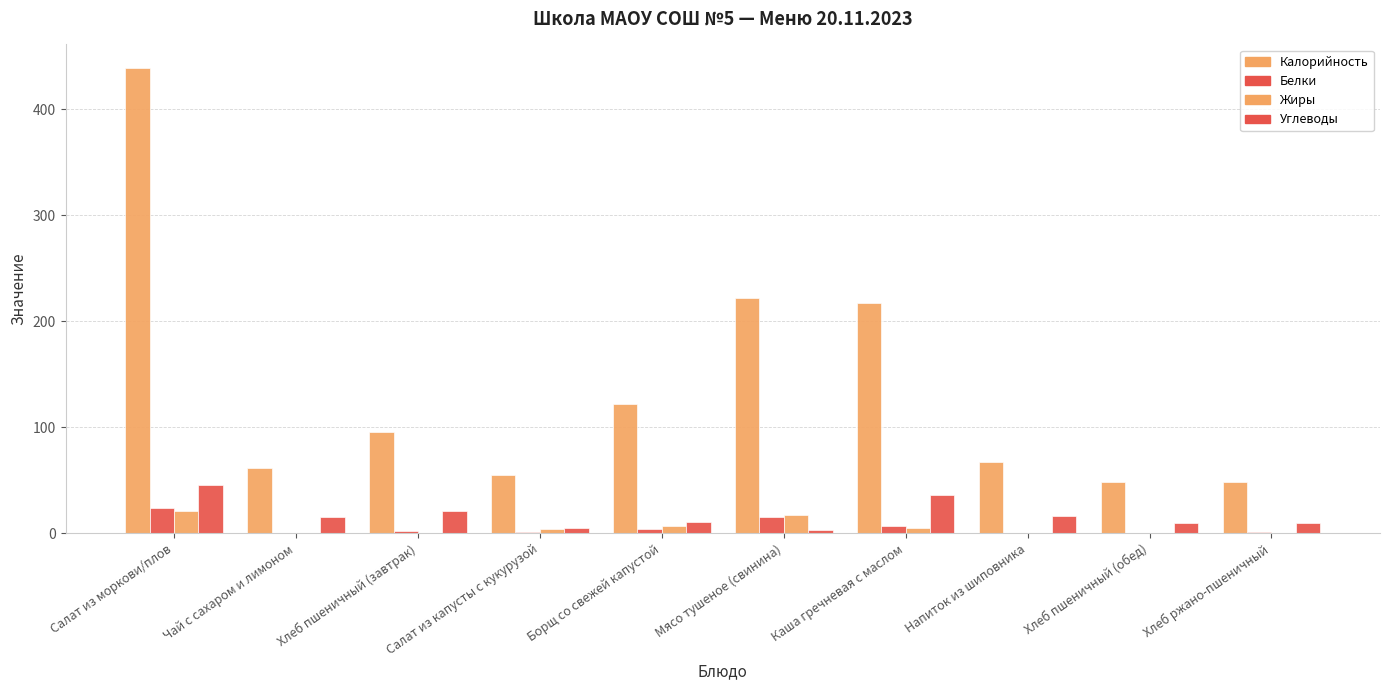

At how many categories does at least one series exceed 353?

1